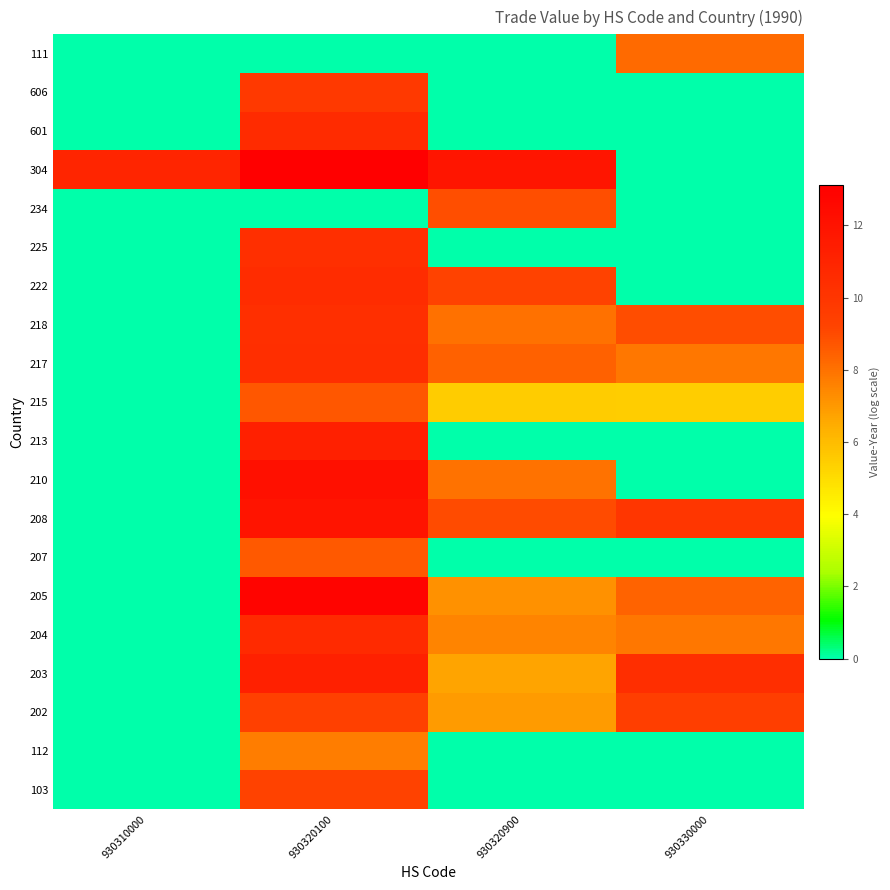

Reading left to right, transcribe all the data shown in this chart.

103: 930310000=0.0	930320100=9.3	930320900=0.0	930330000=0.0
112: 930310000=0.0	930320100=7.7	930320900=0.0	930330000=0.0
202: 930310000=0.0	930320100=9.4	930320900=6.9	930330000=9.5
203: 930310000=0.0	930320100=11.2	930320900=6.7	930330000=10.4
204: 930310000=0.0	930320100=10.6	930320900=7.5	930330000=7.9
205: 930310000=0.0	930320100=12.9	930320900=7.2	930330000=8.4
207: 930310000=0.0	930320100=8.6	930320900=0.0	930330000=0.0
208: 930310000=0.0	930320100=11.9	930320900=9.0	930330000=10.0
210: 930310000=0.0	930320100=12.2	930320900=8.0	930330000=0.0
213: 930310000=0.0	930320100=11.2	930320900=0.0	930330000=0.0
215: 930310000=0.0	930320100=8.7	930320900=5.5	930330000=5.4
217: 930310000=0.0	930320100=10.4	930320900=8.4	930330000=7.8
218: 930310000=0.0	930320100=10.4	930320900=8.0	930330000=8.9
222: 930310000=0.0	930320100=10.6	930320900=9.2	930330000=0.0
225: 930310000=0.0	930320100=10.4	930320900=0.0	930330000=0.0
234: 930310000=0.0	930320100=0.0	930320900=8.9	930330000=0.0
304: 930310000=10.9	930320100=13.1	930320900=11.9	930330000=0.0
601: 930310000=0.0	930320100=10.6	930320900=0.0	930330000=0.0
606: 930310000=0.0	930320100=9.8	930320900=0.0	930330000=0.0
111: 930310000=0.0	930320100=0.0	930320900=0.0	930330000=8.2